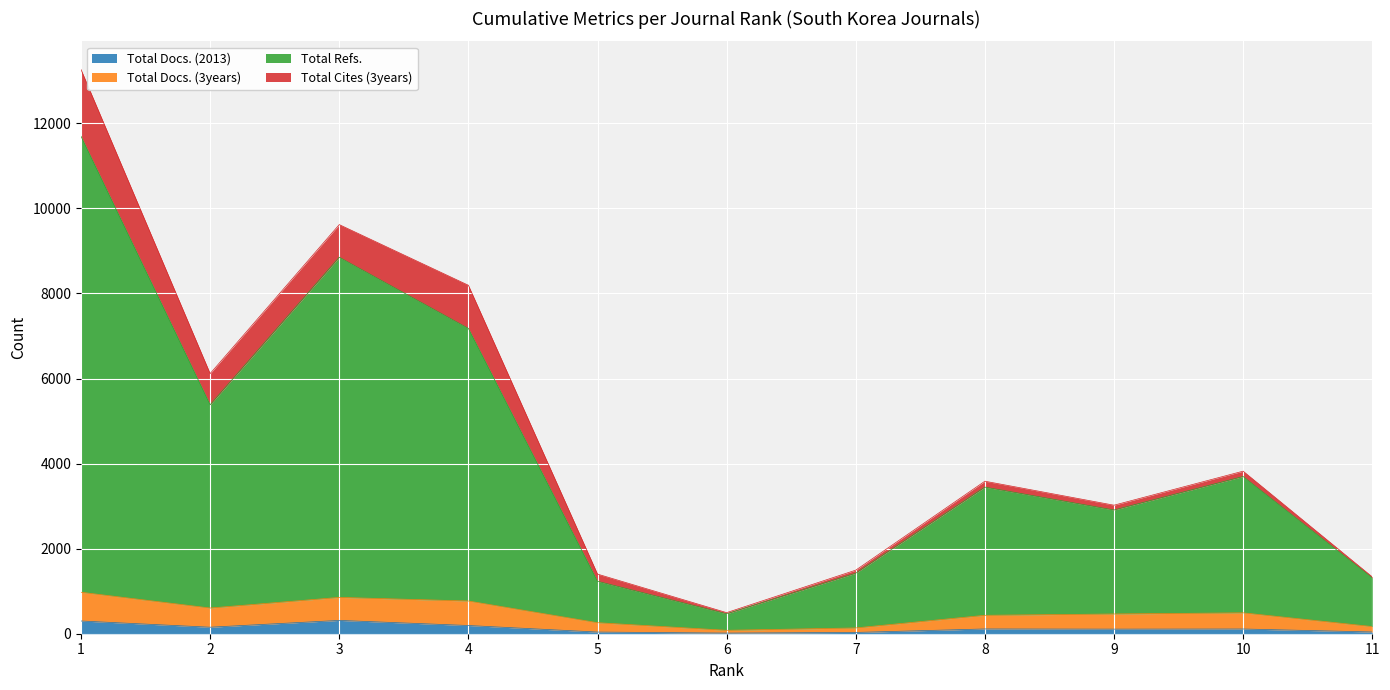

Does the chart display data point markers on the line(s)?

No